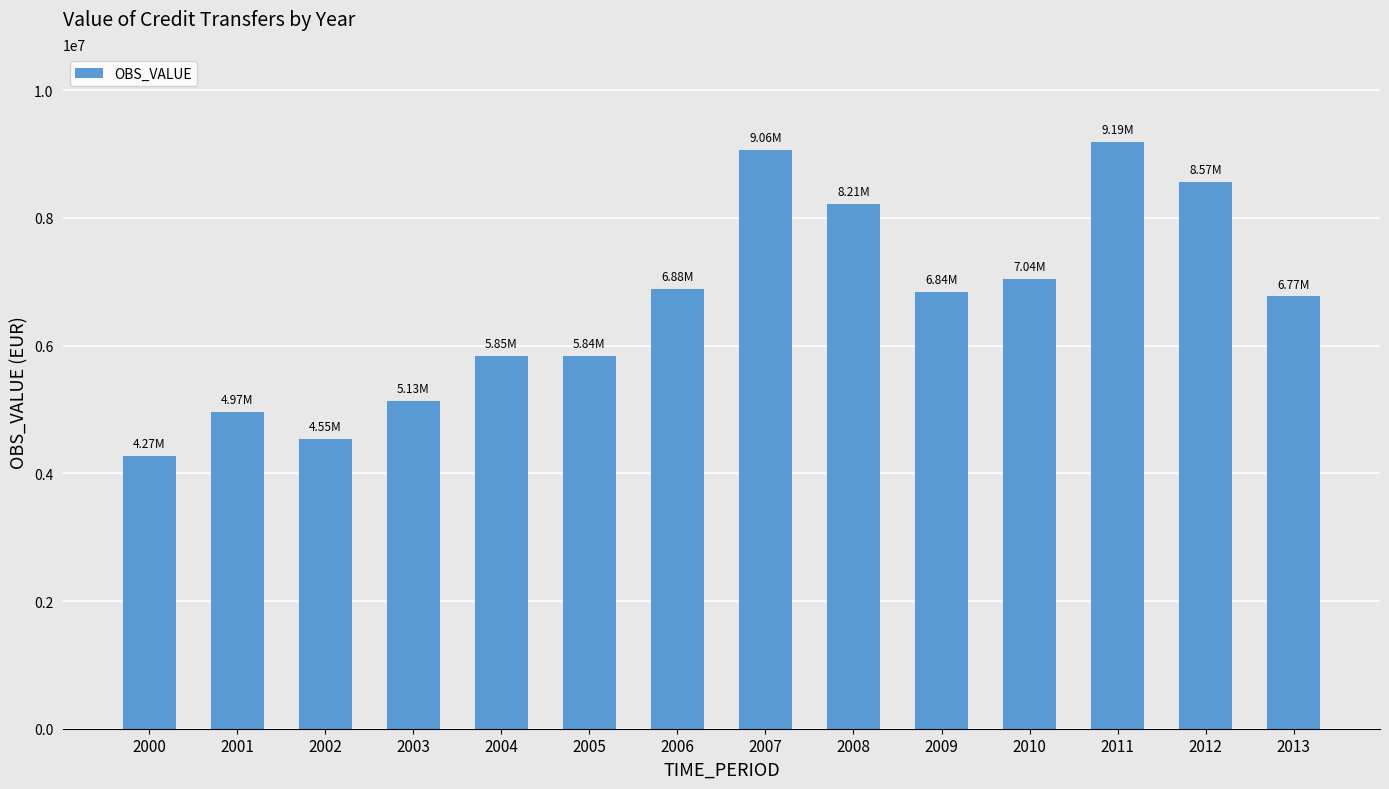

What is the average value?

6654601.4